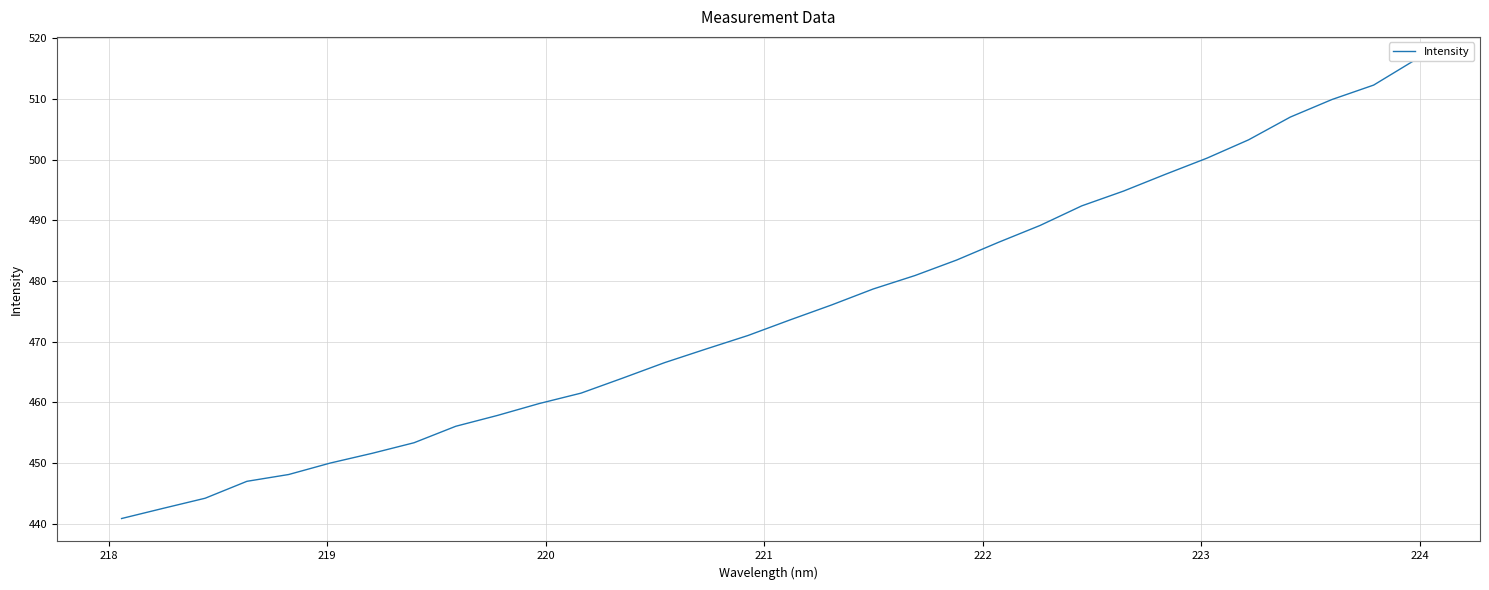

True or false: the data shows 169.4 at 14.

False